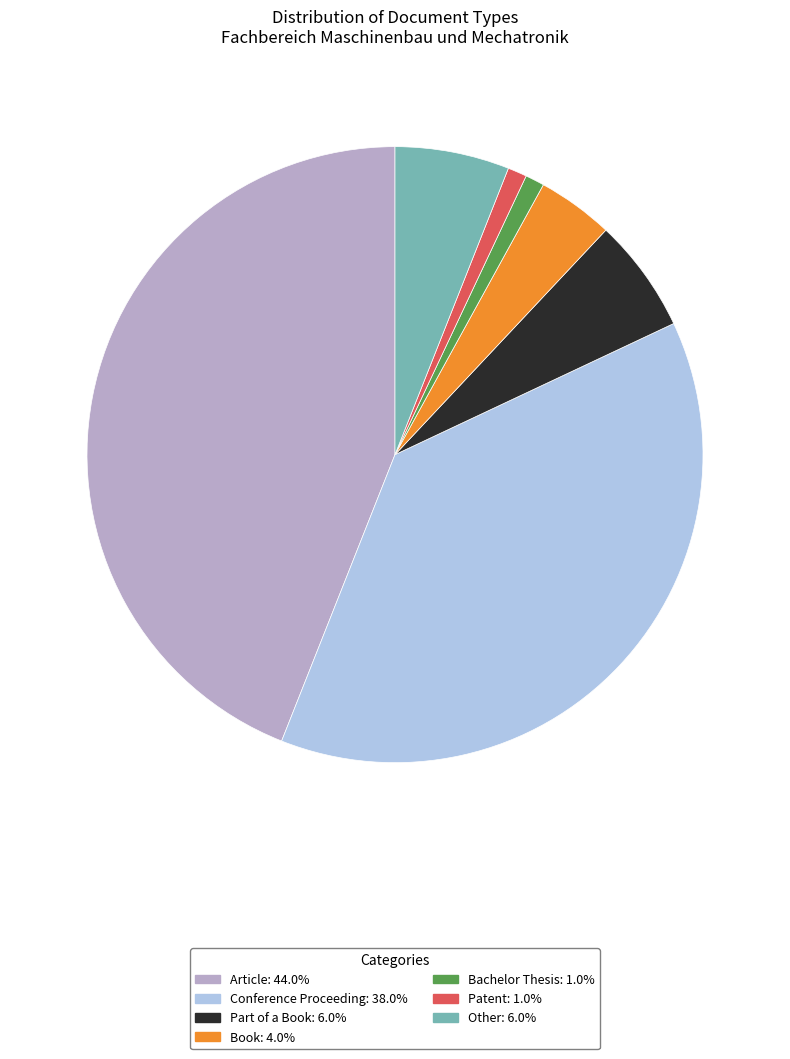

Which slice is the largest?

Article